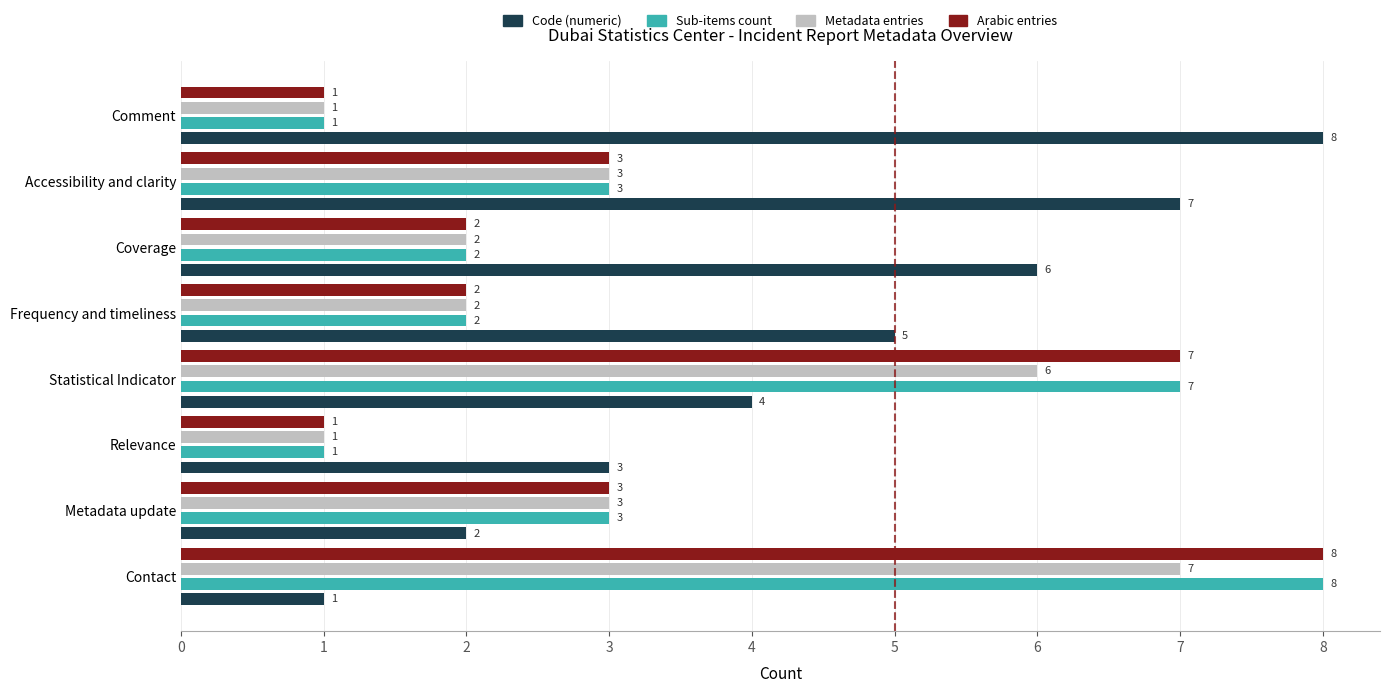

Which series has the largest total across all categories?

Code (numeric)